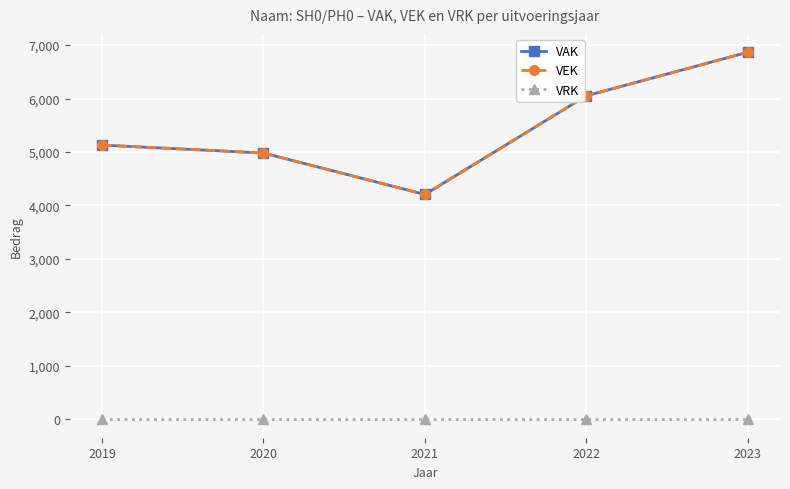

At which category does VEK reach its first local valley?

2021